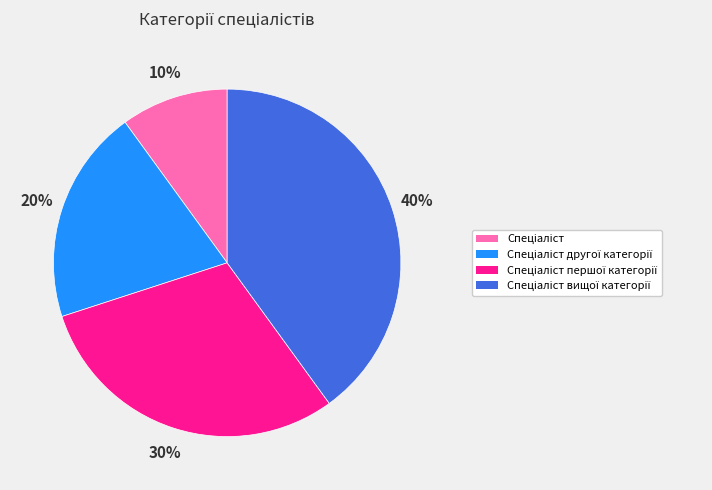

Is there a majority slice in this chart?

No